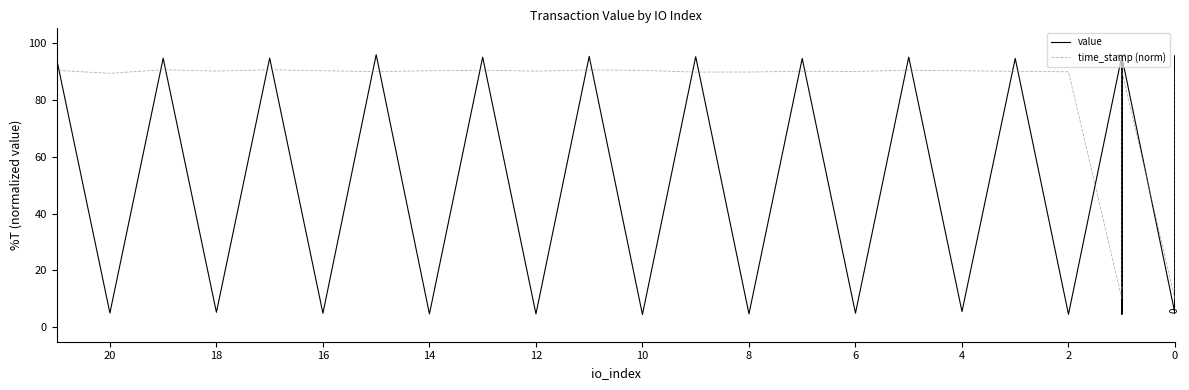

How many series are shown in this chart?

2